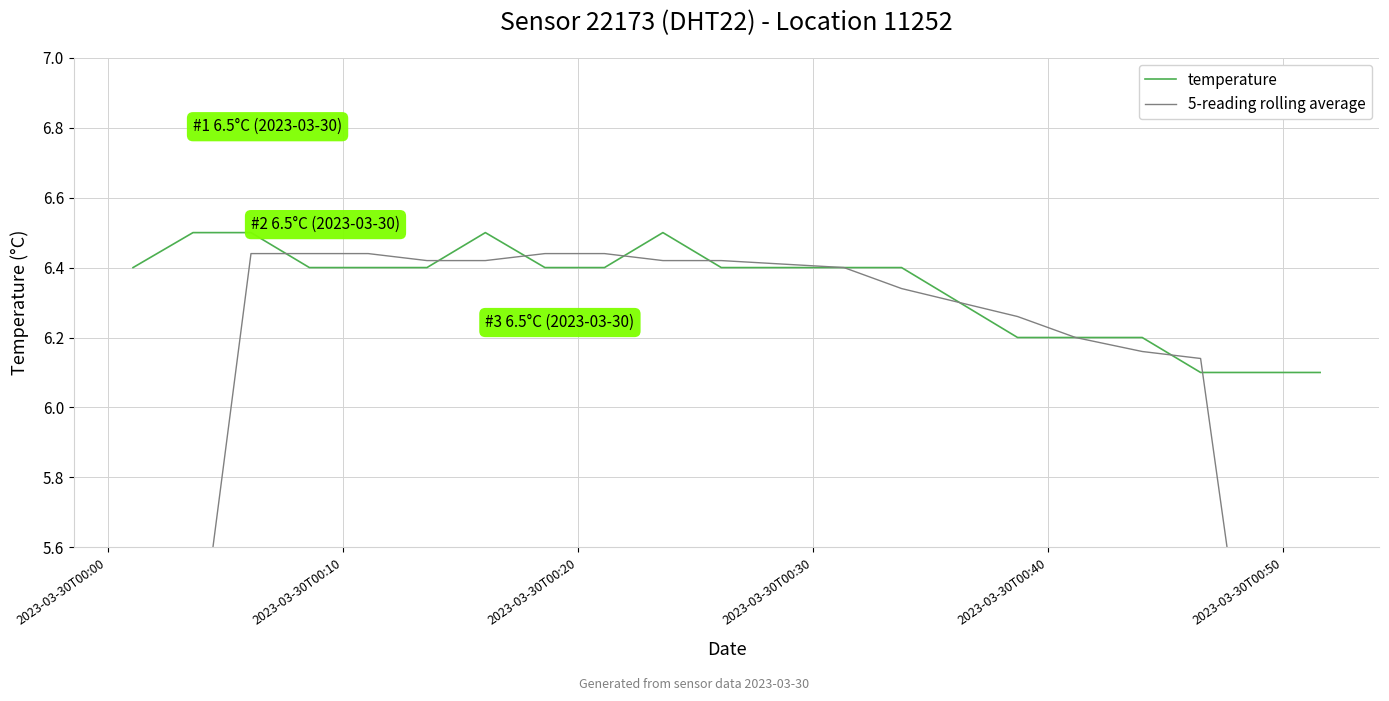

Does the chart have visible grid lines?

Yes